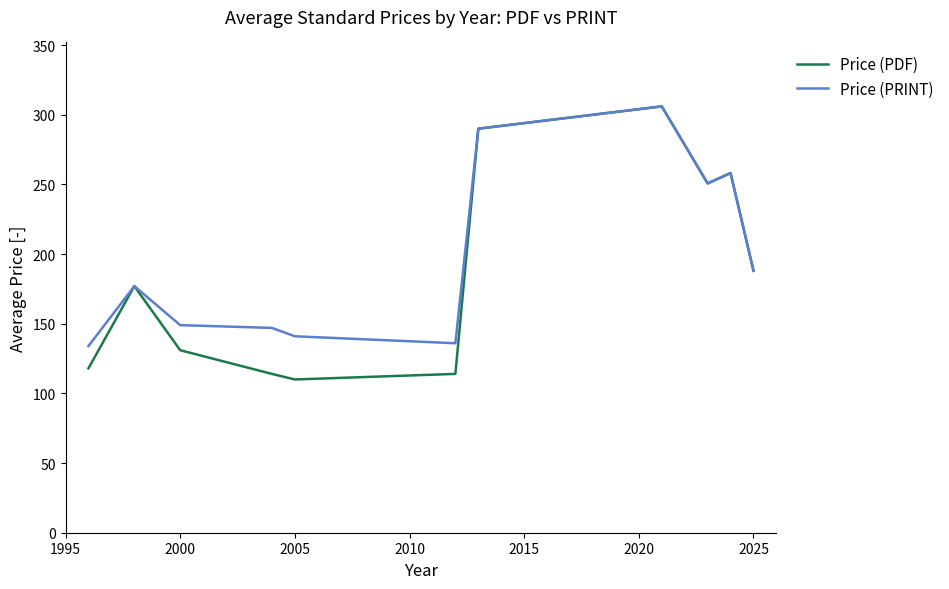

What is the lowest value of the Price (PRINT) series?

134.0